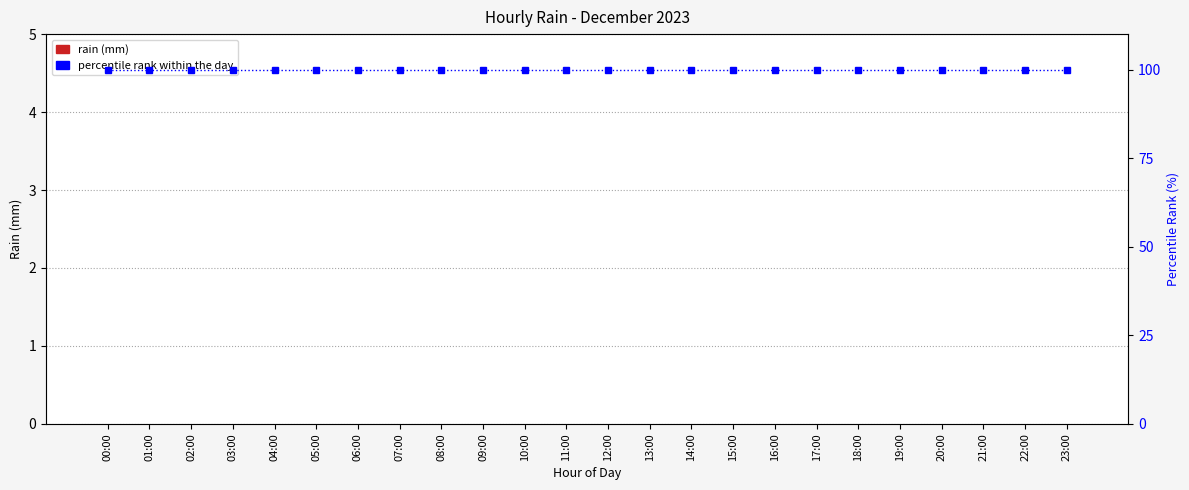

At how many categories does at least one series exceed 41?

24